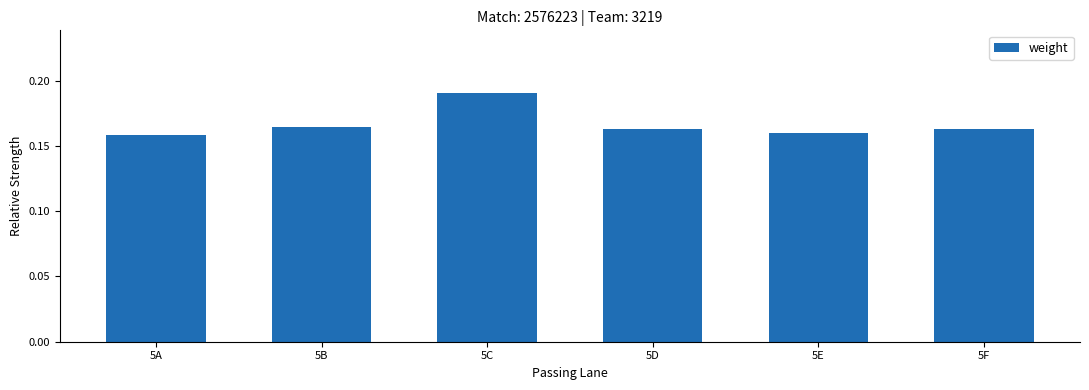

Which has a higher value, 5C or 5A?

5C